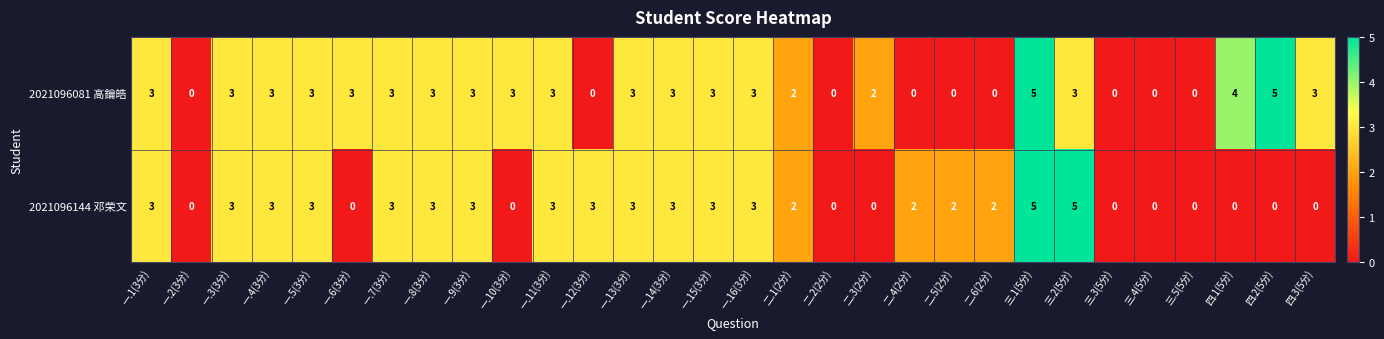

Is it true that 2021096081 高鑰皓 equals 5 at 四.3(5分)?

False